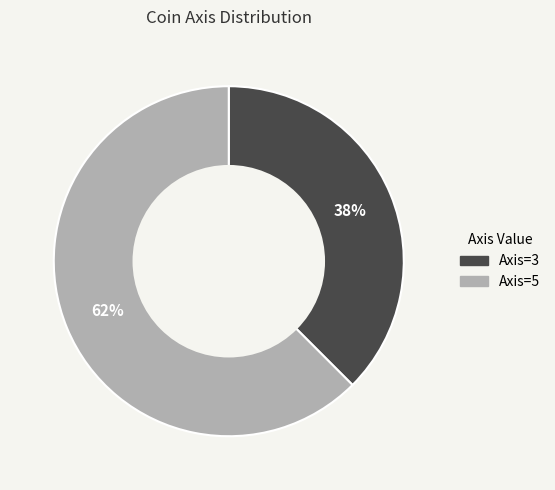

Combined, do Axis=3 and Axis=5 account for over 50%?

Yes